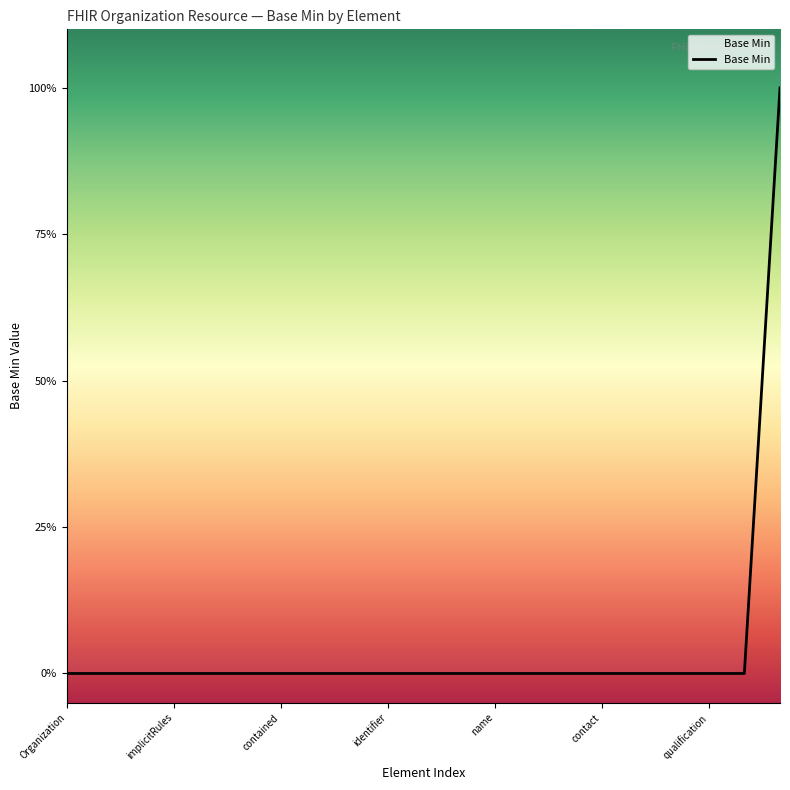

Is this an area chart (filled region under the line)?

No